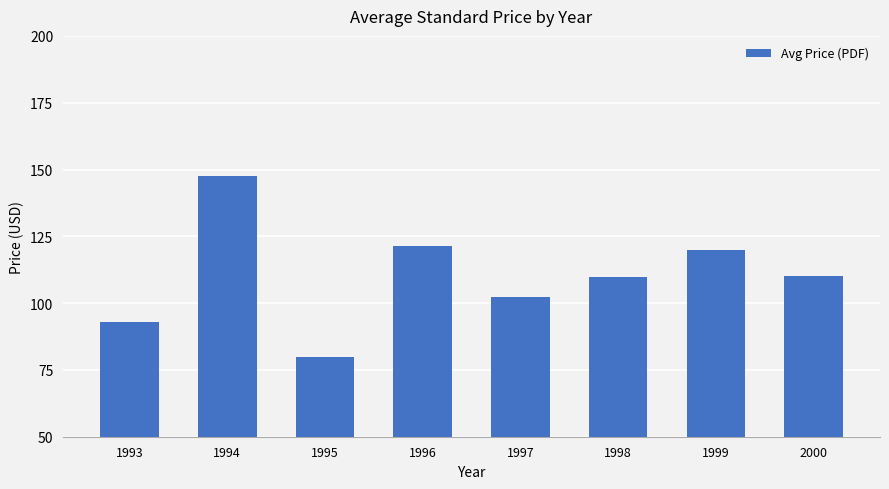

What is the ratio of the value at 1994 to the value at 1997?

1.4